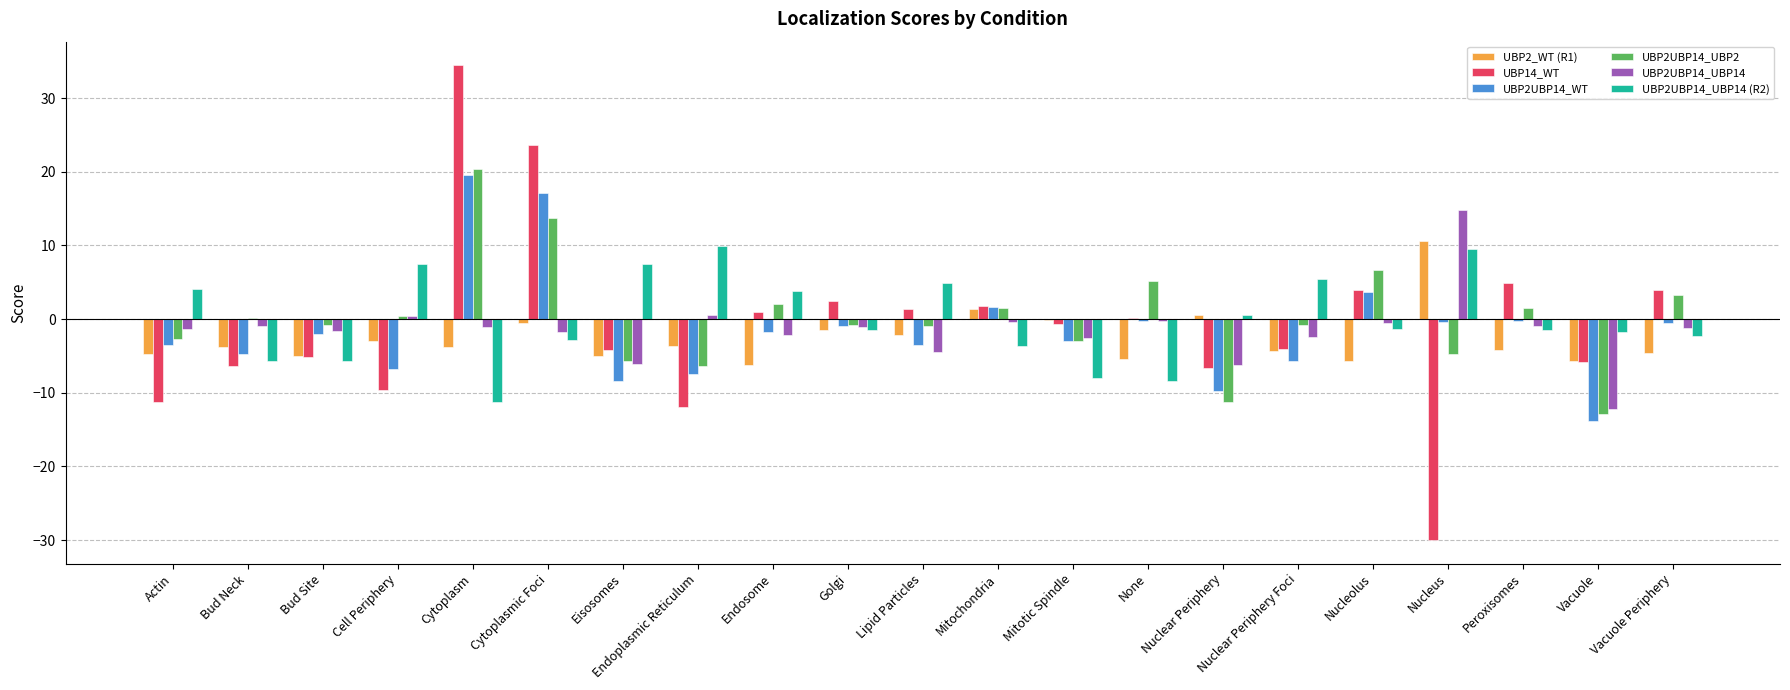

What is the sum of all UBP2UBP14_UBP14 values?

-31.1